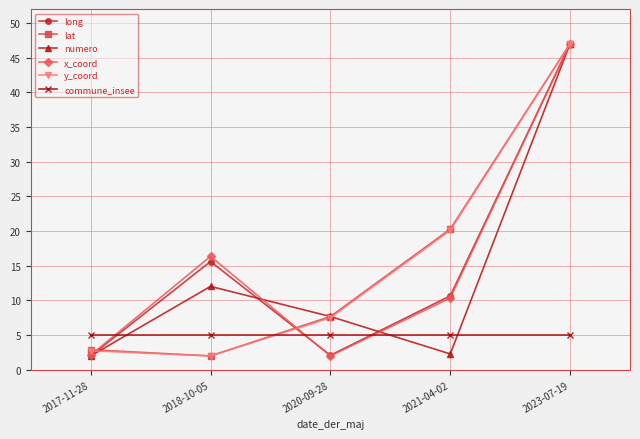

At which label does lat reach its minimum?

2018-10-05